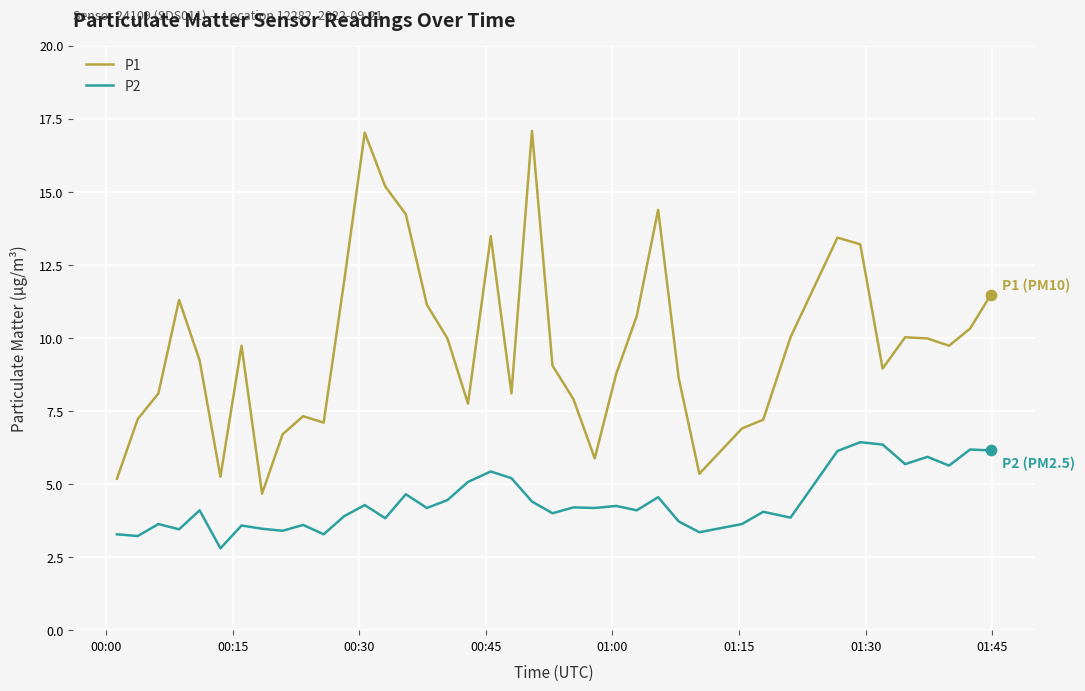

Which series has the largest total across all categories?

P1